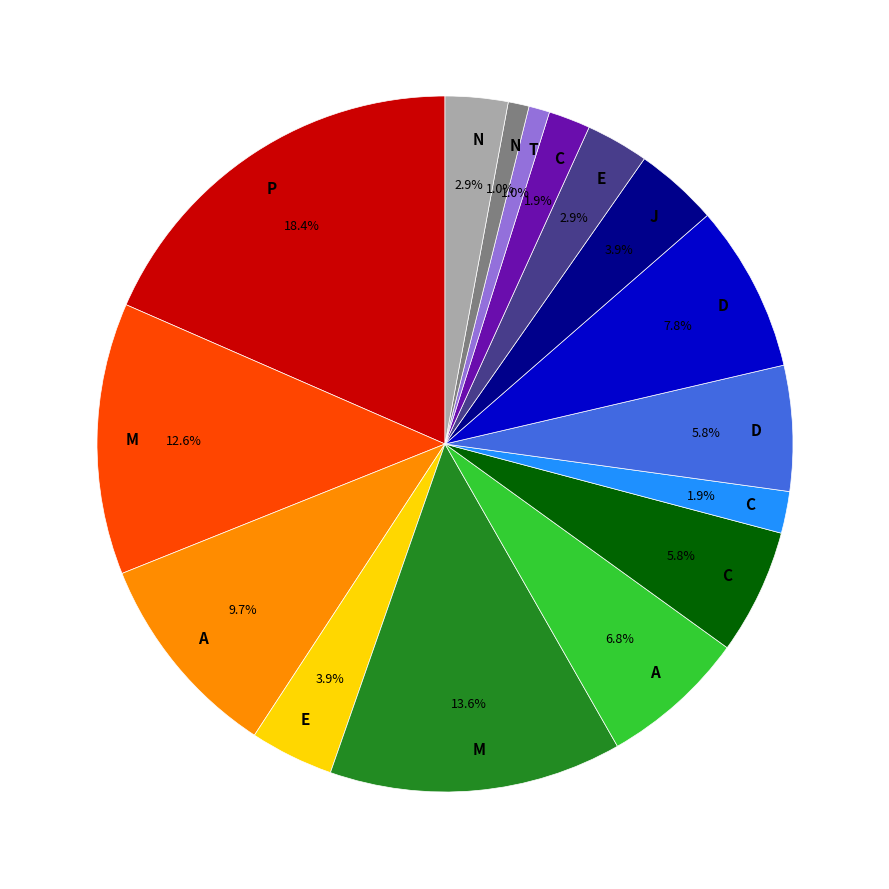

Is there a majority slice in this chart?

No